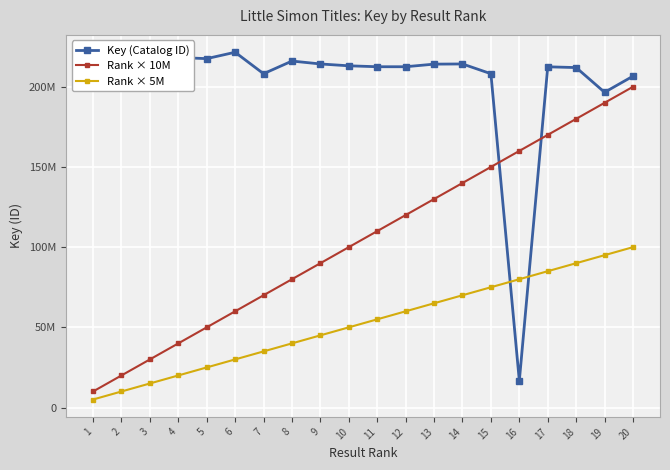

Does the chart have visible grid lines?

Yes